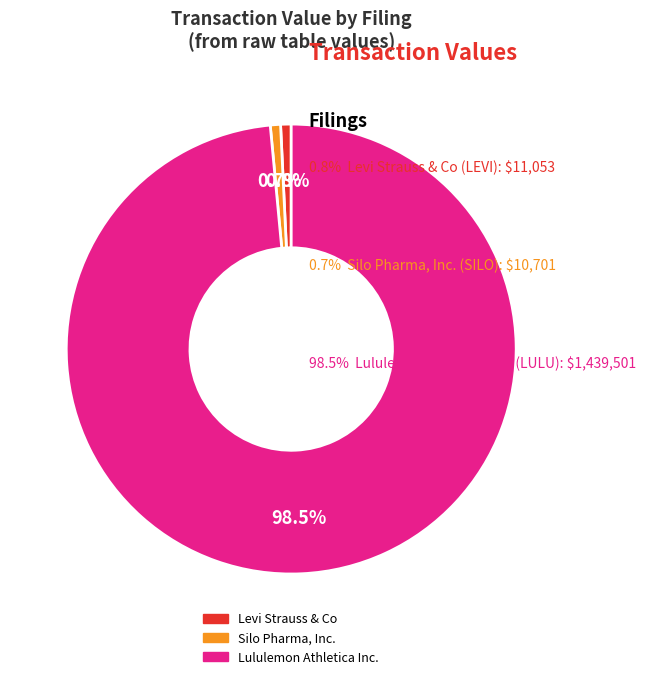

Is there any slice that represents more than half of the pie?

Yes